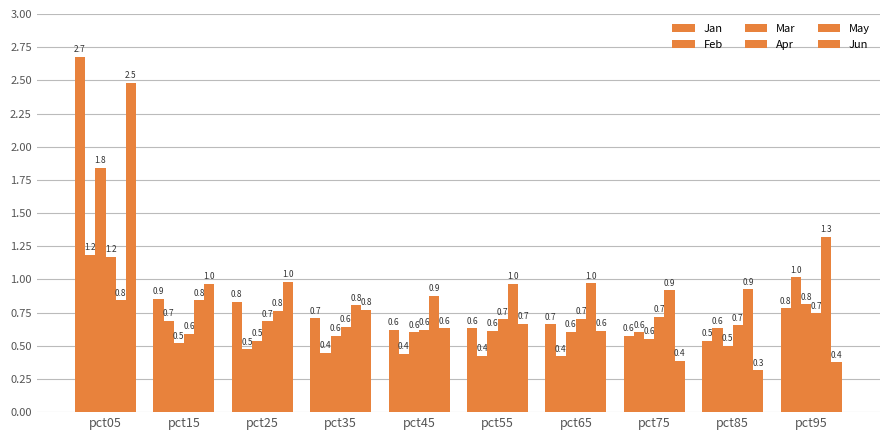

Is it true that Mar equals 0.8 at pct95?

True